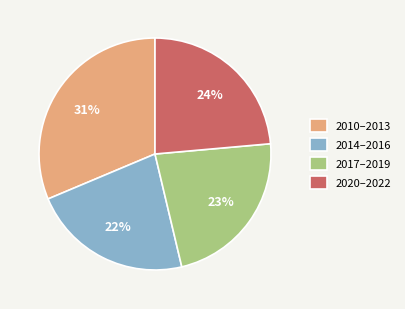

Which has a higher value, 2020–2022 or 2017–2019?

2020–2022